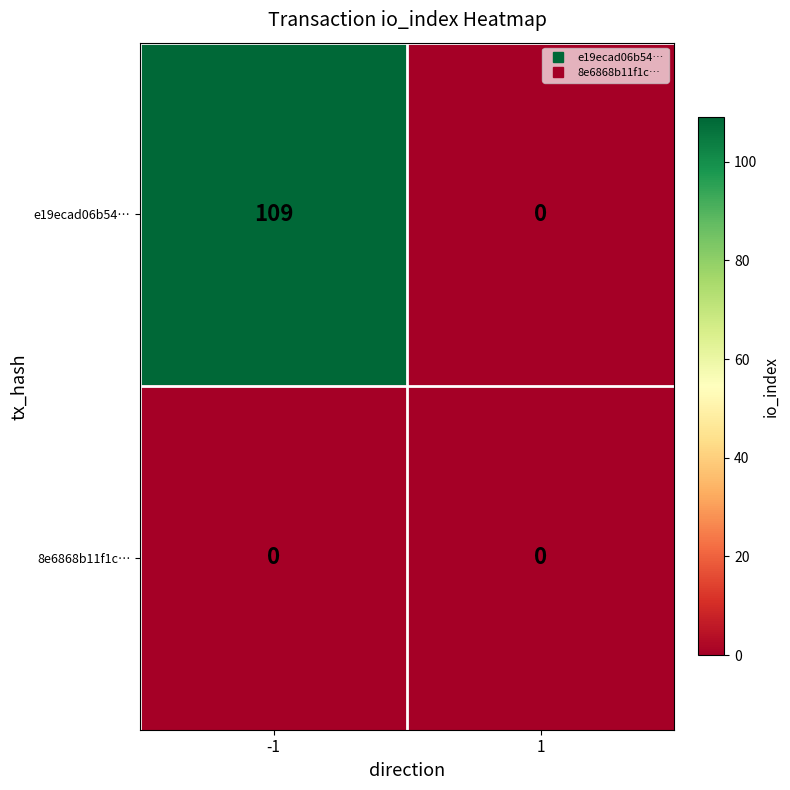

Which series changed the most between -1 and 1?

e19ecad06b54…